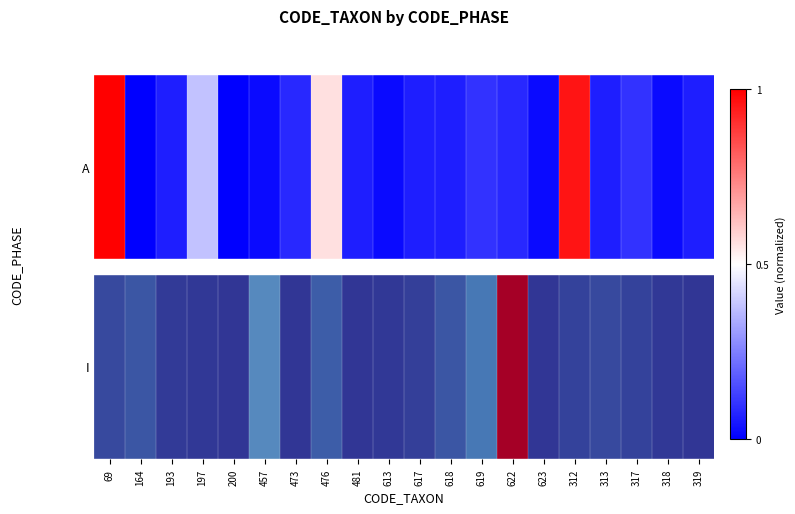

Count the number of data series in this chart.

1